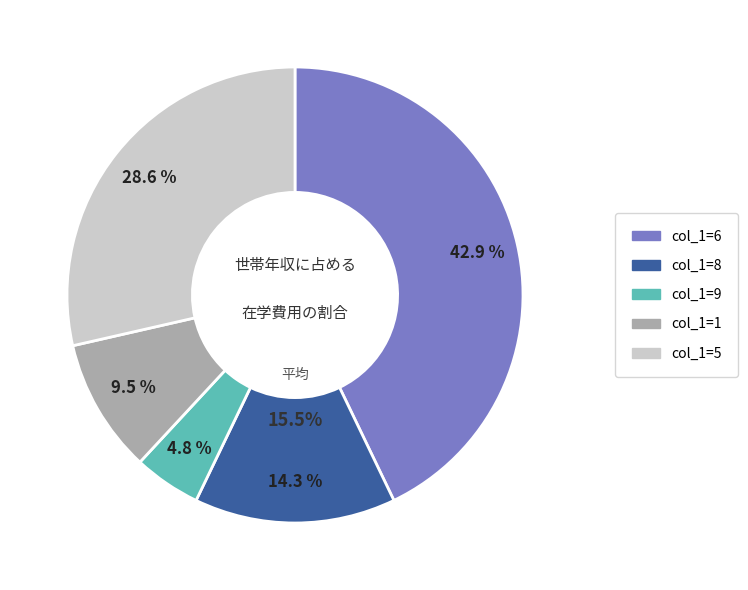

How many slices are in this pie chart?

5